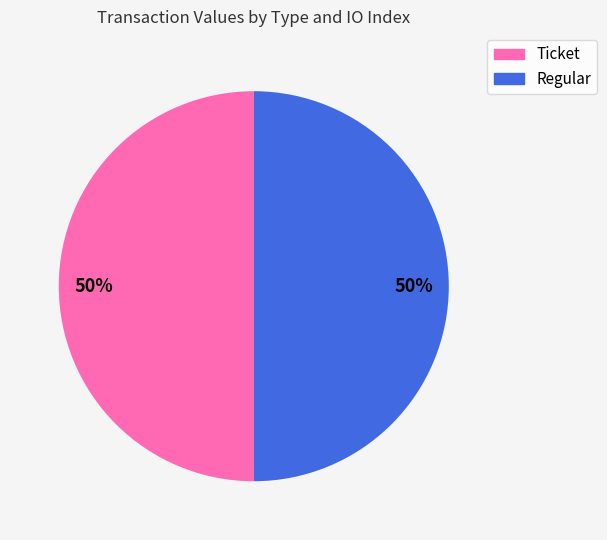

To the nearest percent, what is the average slice percentage?

50%